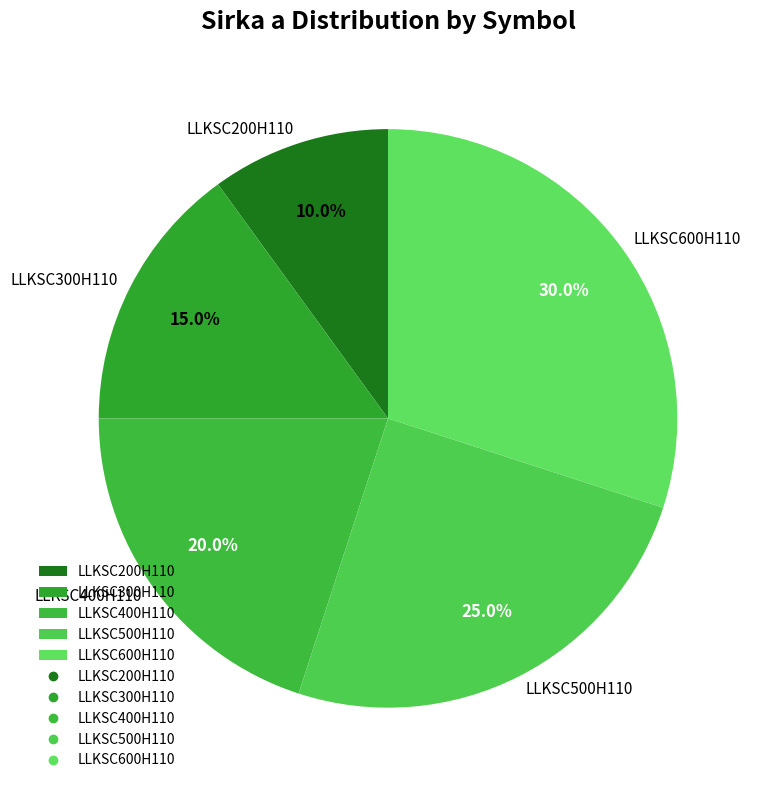

Count the number of slices in the pie.

5